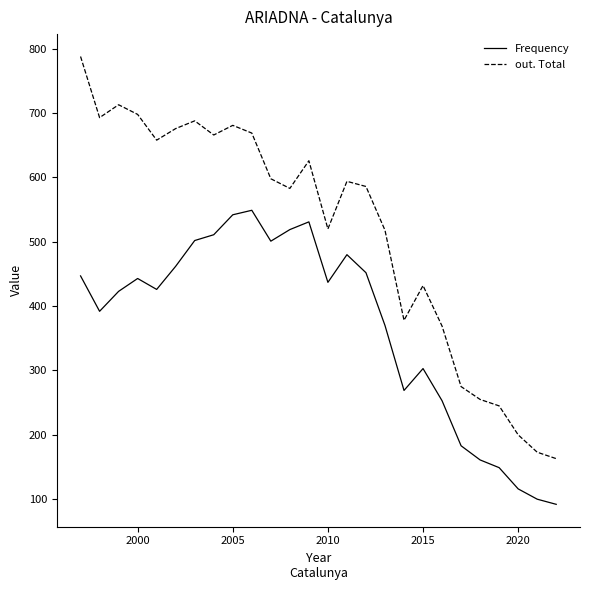

True or false: out. Total and Frequency cross at least once.

False